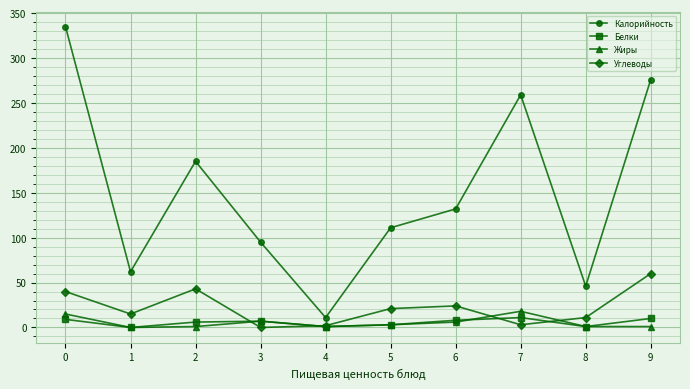

What is the difference between the highest and lowest values at 7?

256